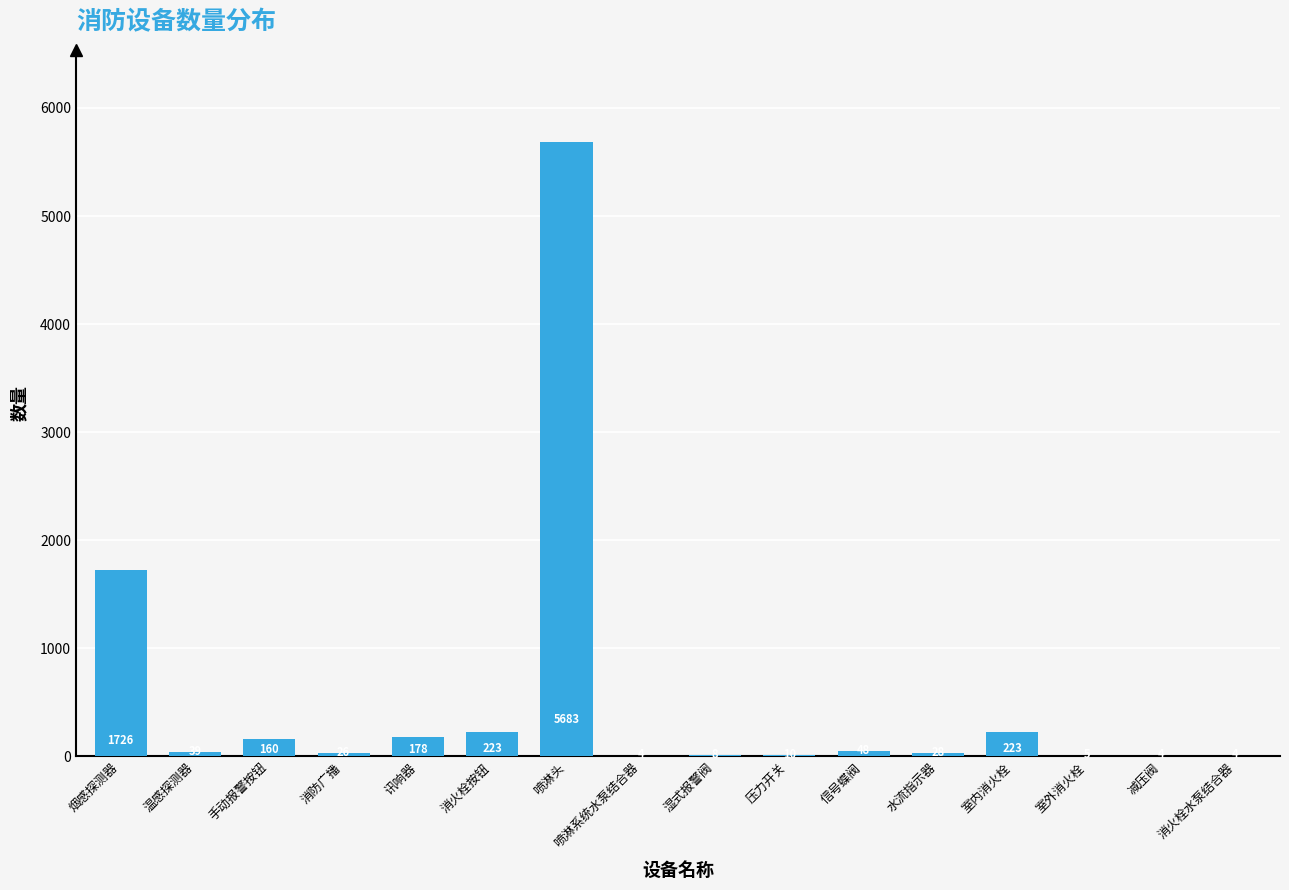

Which category has the highest value across all series?

喷淋头